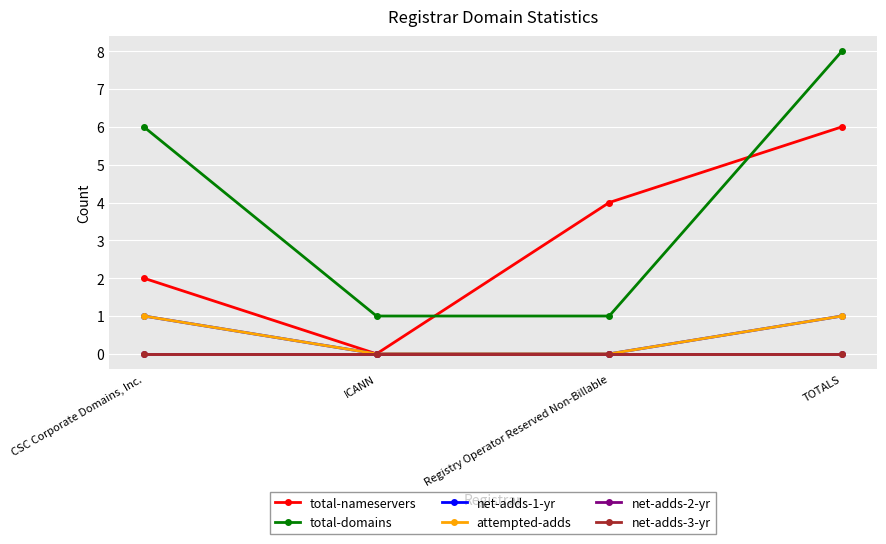

Between ICANN and TOTALS, which series saw the biggest shift?

total-domains